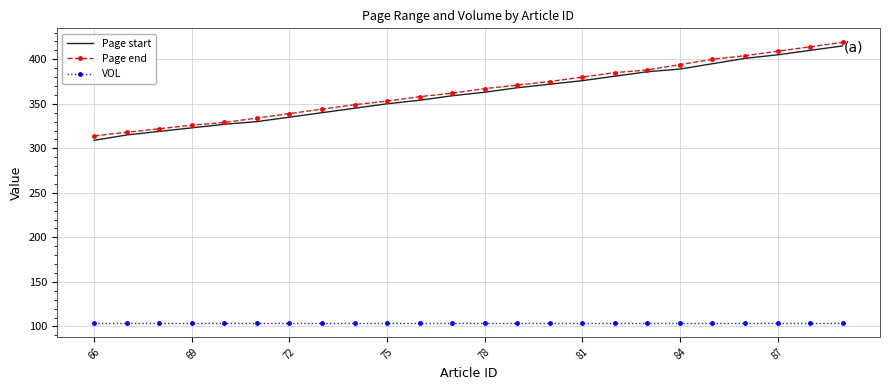

What is the highest value of the Page end series?

419